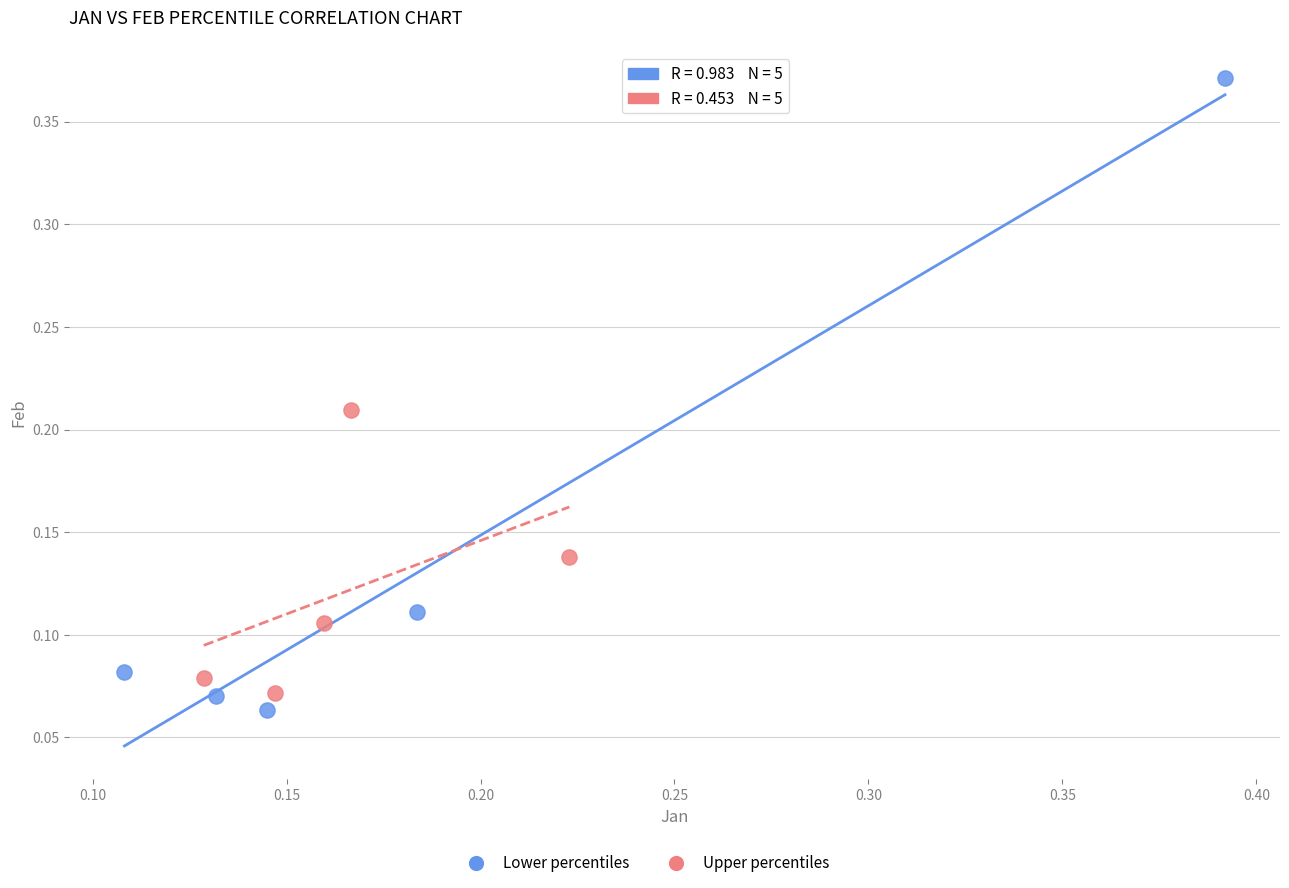

Which series contains the highest Y value?

Lower percentiles